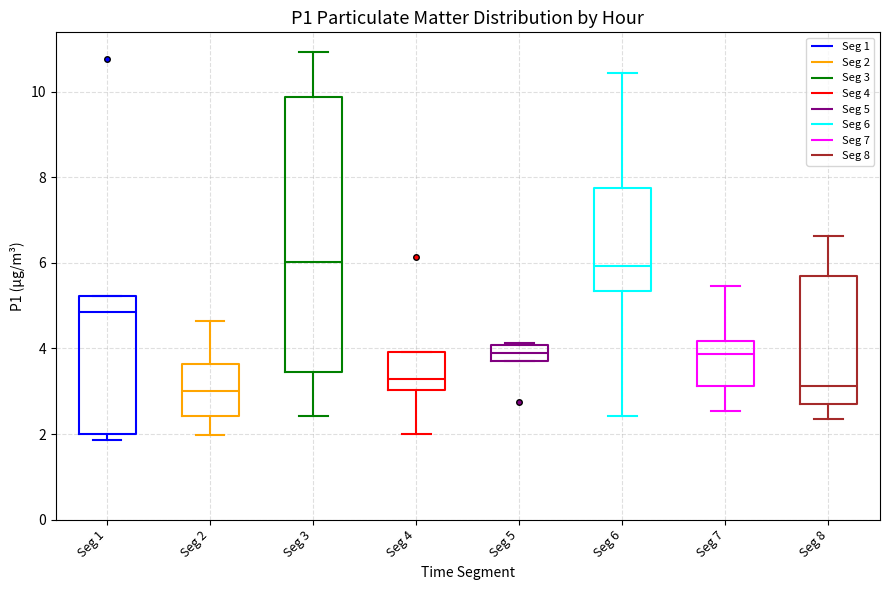

Reading left to right, read every box against the y-axis: the position of its median line, the range the box covers, and the ends of its whiskers. The values are not printed on the chart, so give them approximately, as read against the axis.

Seg 1: median 4.8, box 2.0 to 5.2, whiskers 1.8 to 5.2
Seg 2: median 3.0, box 2.4 to 3.6, whiskers 2.0 to 4.6
Seg 3: median 6.0, box 3.4 to 9.8, whiskers 2.4 to 11.0
Seg 4: median 3.2, box 3.0 to 4.0, whiskers 2.0 to 4.0
Seg 5: median 4.0 (inside the box), box 3.8 to 4.0, whiskers 3.8 to 4.2
Seg 6: median 6.0, box 5.4 to 7.8, whiskers 2.4 to 10.4
Seg 7: median 3.8, box 3.2 to 4.2, whiskers 2.6 to 5.4
Seg 8: median 3.2, box 2.8 to 5.8, whiskers 2.4 to 6.6